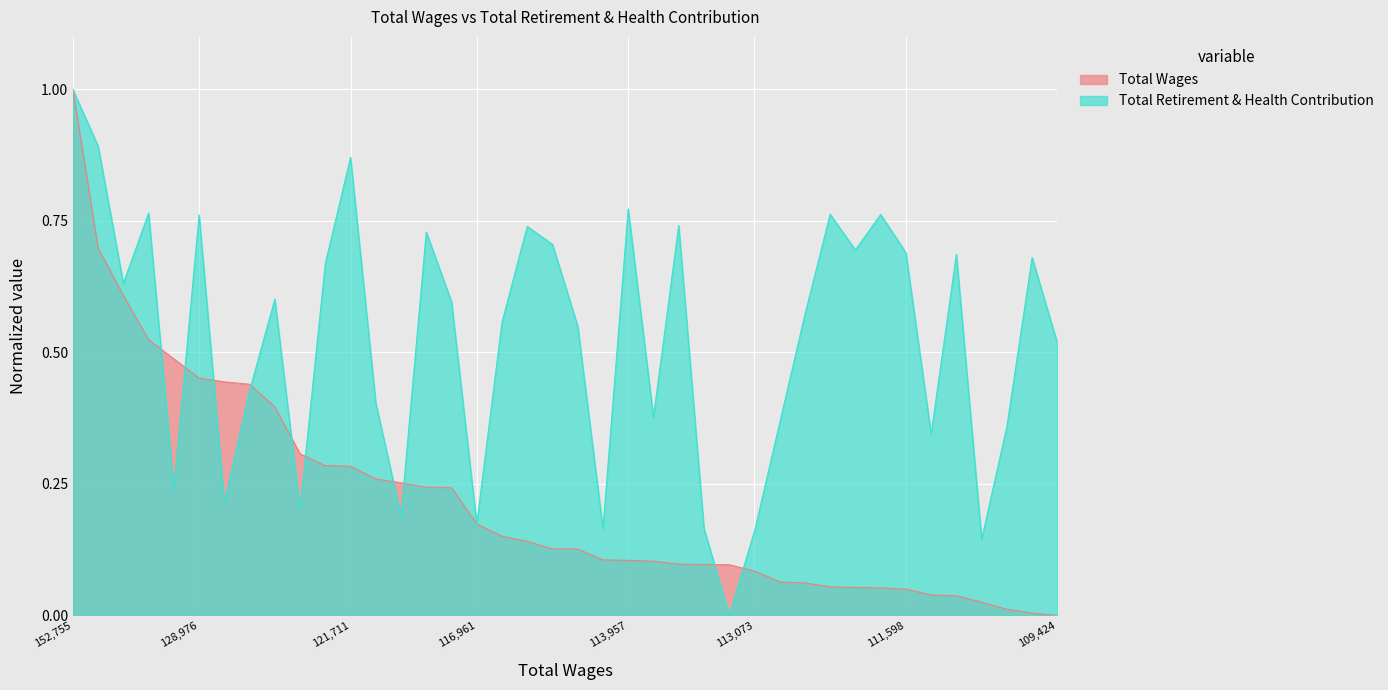

How many lines are shown in the chart?

2